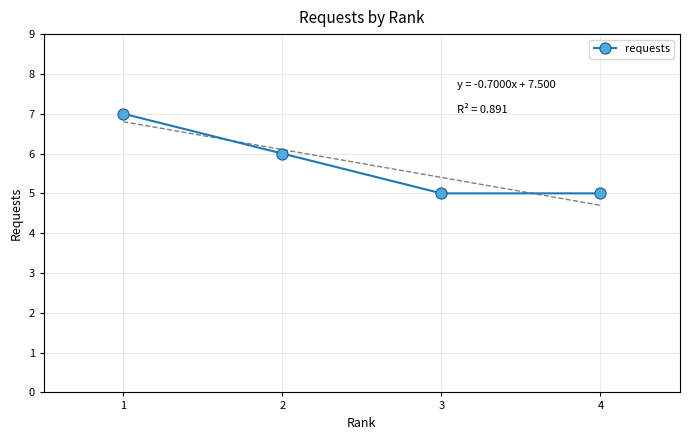

The value at 1 is 2. True or false?

False